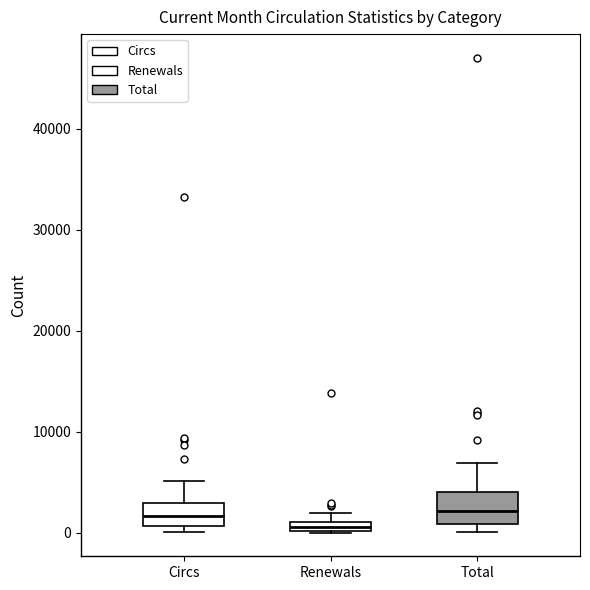

Where is the upper edge of the box for Renewals on the y-axis? The values are not printed on the chart, so give them approximately, as read against the axis.

1000